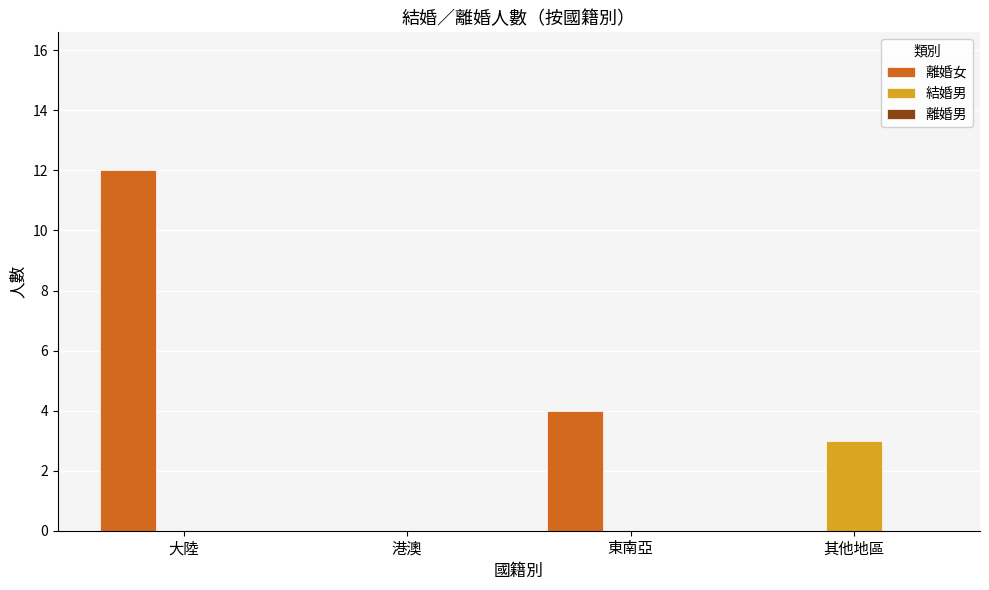

What is the difference between the 結婚男 values at 東南亞 and 其他地區?

3